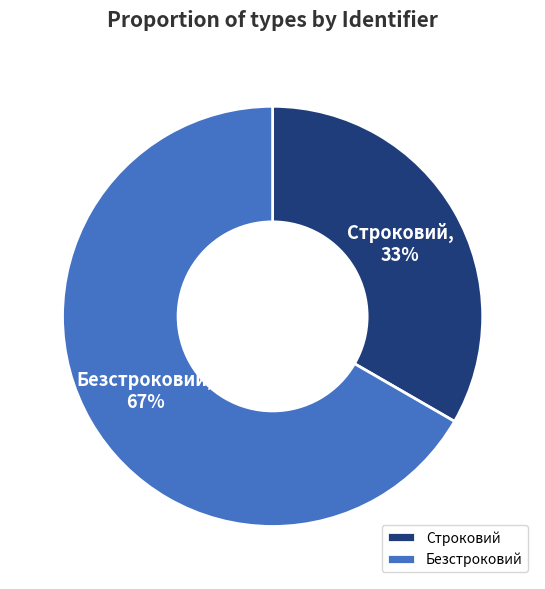

Count the number of slices in the pie.

2